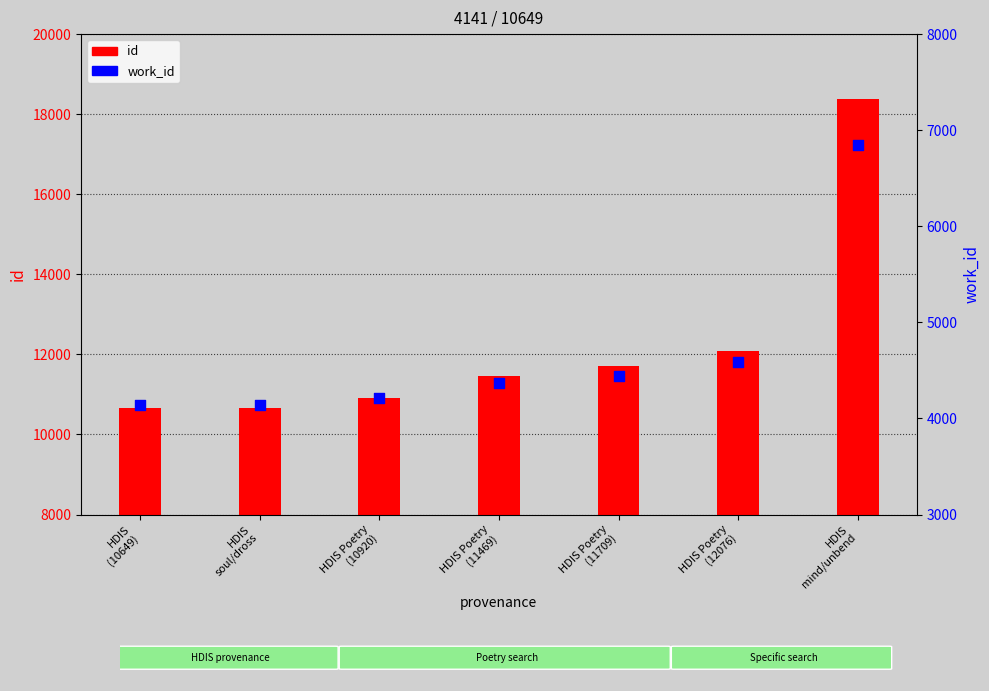

At which category is the sum across all series the highest?

HDIS
mind/unbend